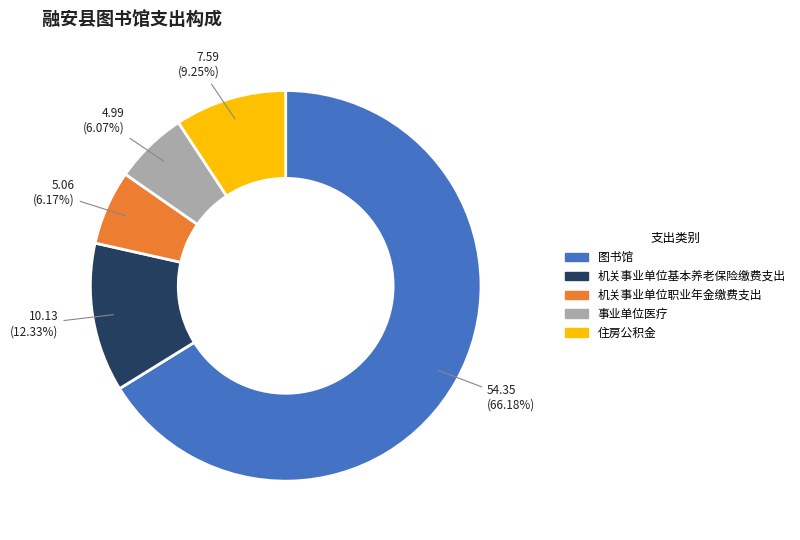

What percentage do 图书馆 and 住房公积金 together represent?

75.4%